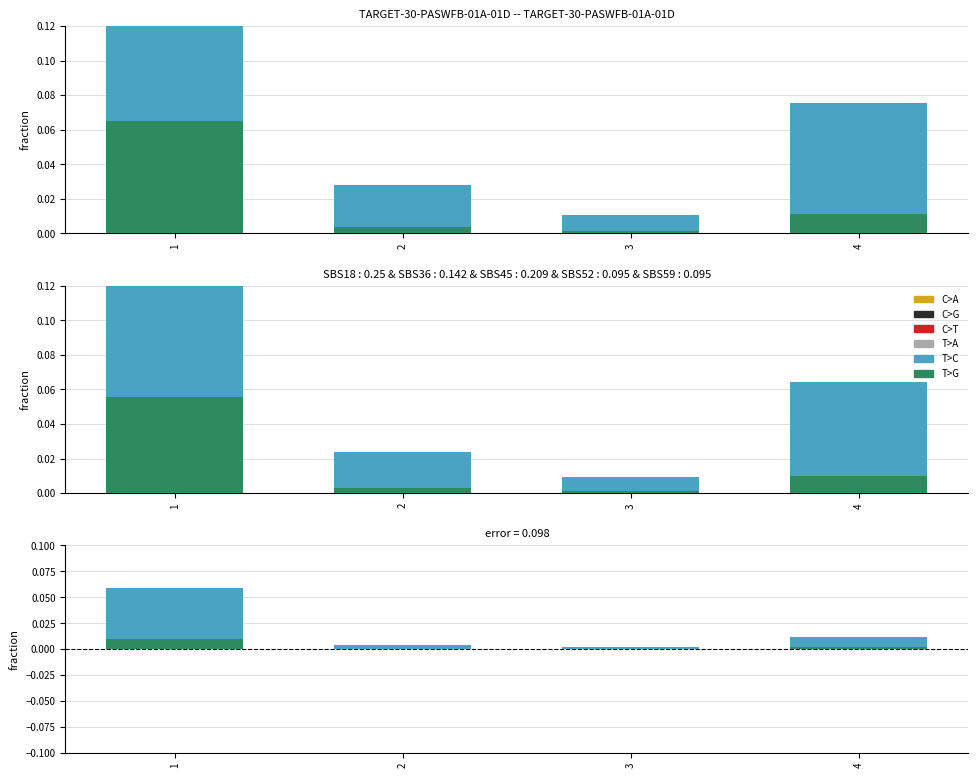

How many categories are shown in the chart?

4